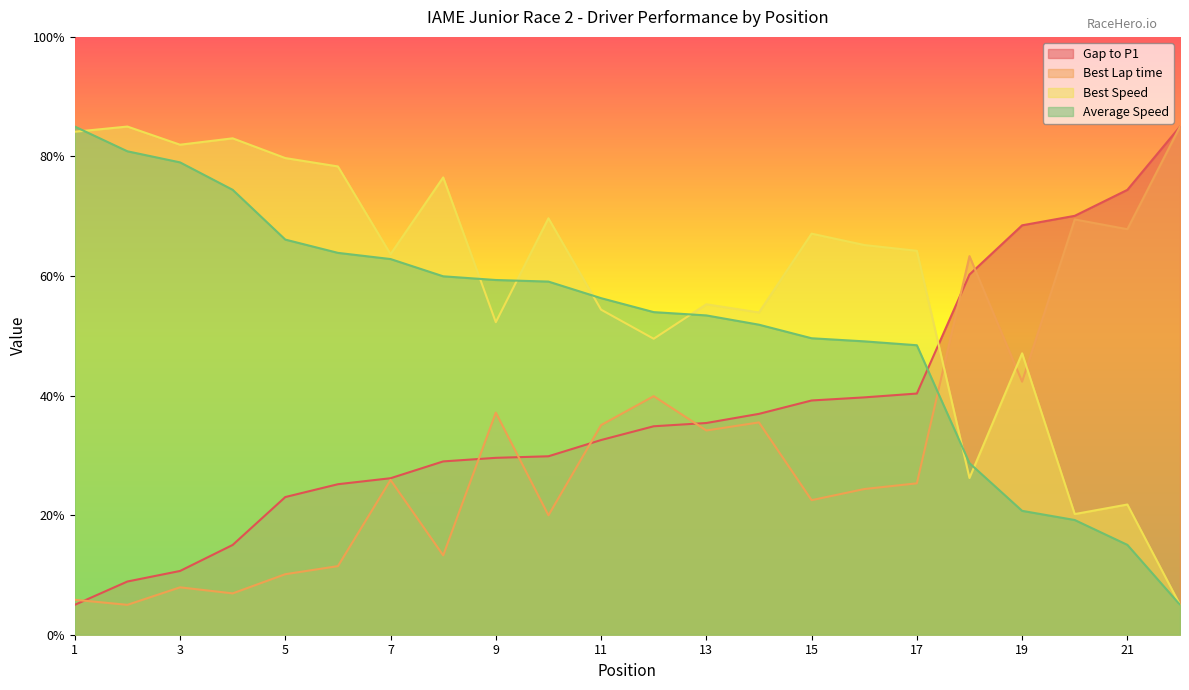

Which has a higher value, 11 or 14?

14